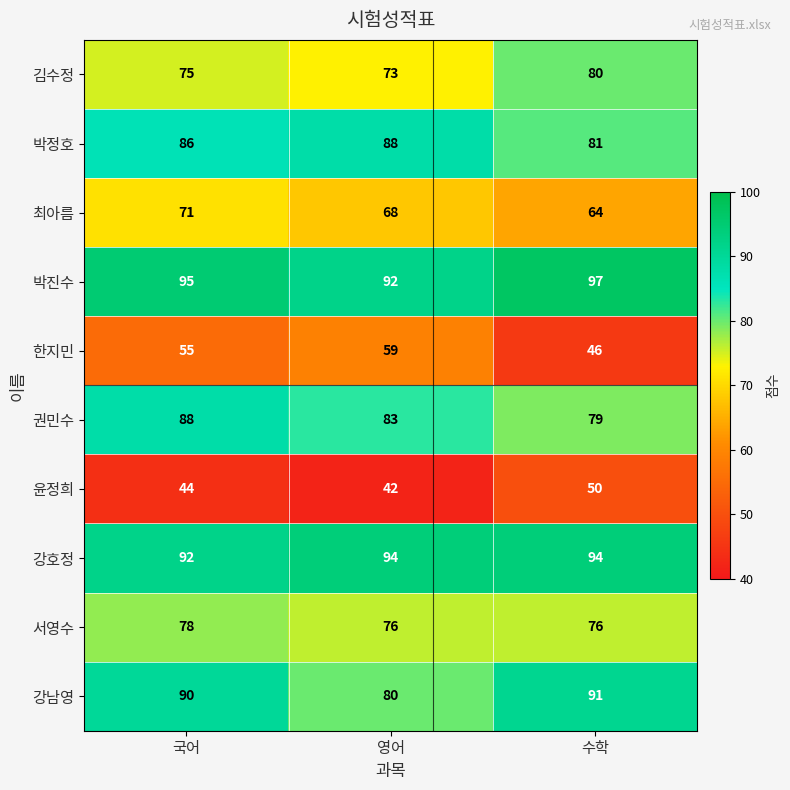

At which category is the sum across all series the highest?

국어